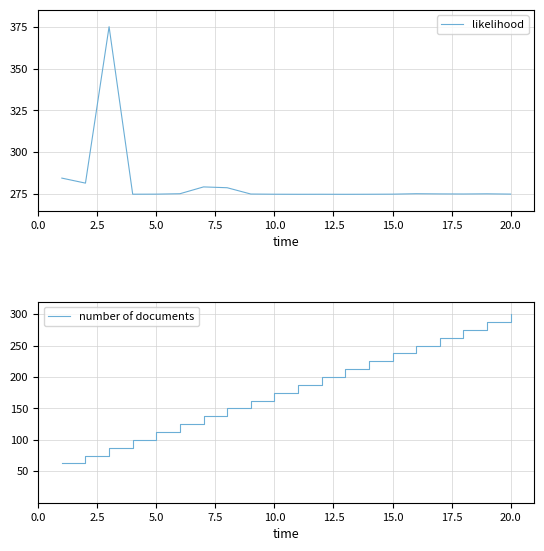

What is the maximum value for likelihood?

375.0